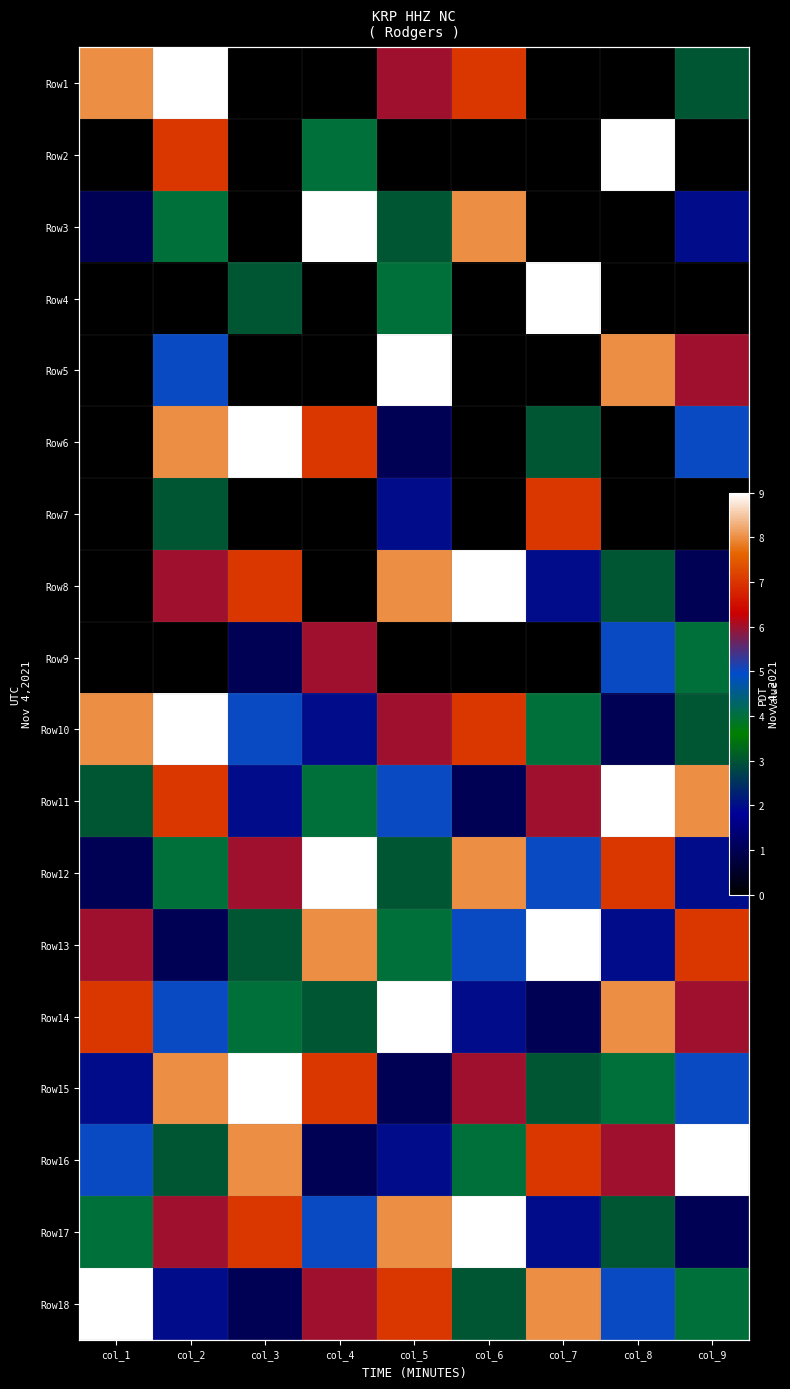

Count the number of data series in this chart.

18